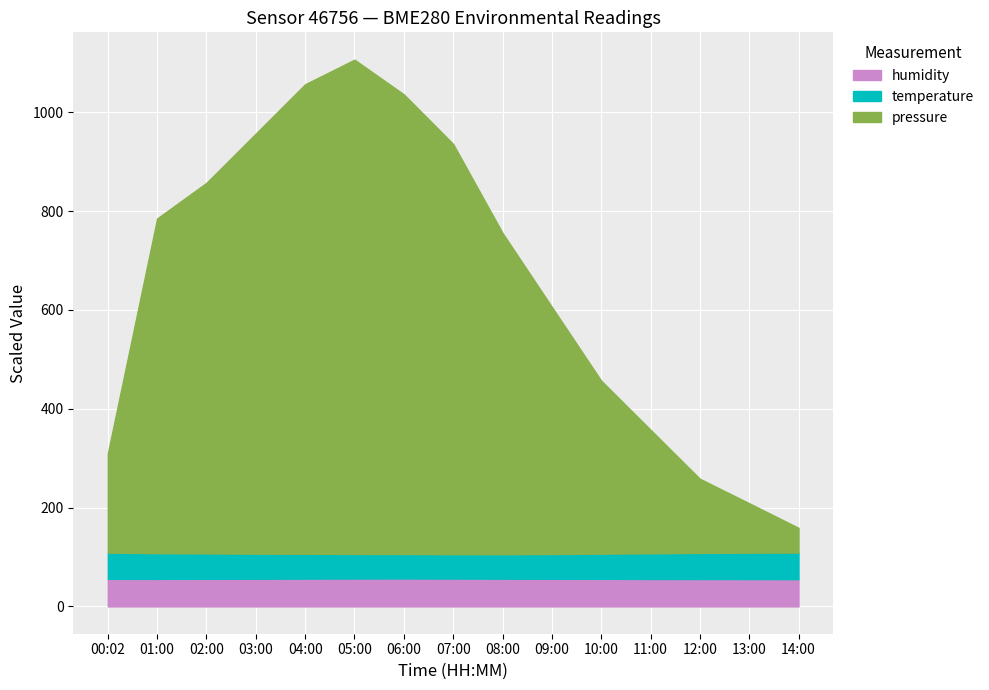

Reading right to left, list all the values displayed in this chart.

pressure: 158.9	208.7	258.2	357.4	456.7	606.0	755.6	935.6	1036.0	1106.2	1056.5	956.7	857.1	784.9	309.4
temperature: 108.9	108.7	108.2	107.4	106.7	106.0	105.6	105.6	106.0	106.2	106.5	106.7	107.1	107.7	108.8
humidity: 55.2	55.3	55.4	55.5	55.7	55.9	56.1	56.3	56.5	56.4	56.2	56.0	55.8	55.6	55.6